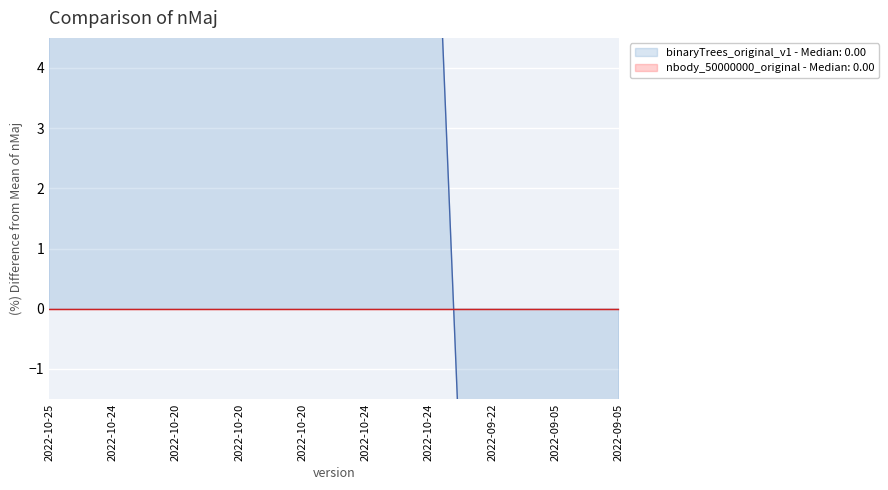

Reading left to right, what are all the values shown in this chart?

2022-10-25=12.9	2022-10-24=12.9	2022-10-20=10.0	2022-10-20=10.0	2022-10-20=10.0	2022-10-24=10.0	2022-10-24=10.0	2022-09-22=-15.7	2022-09-05=-30.0	2022-09-05=-30.0